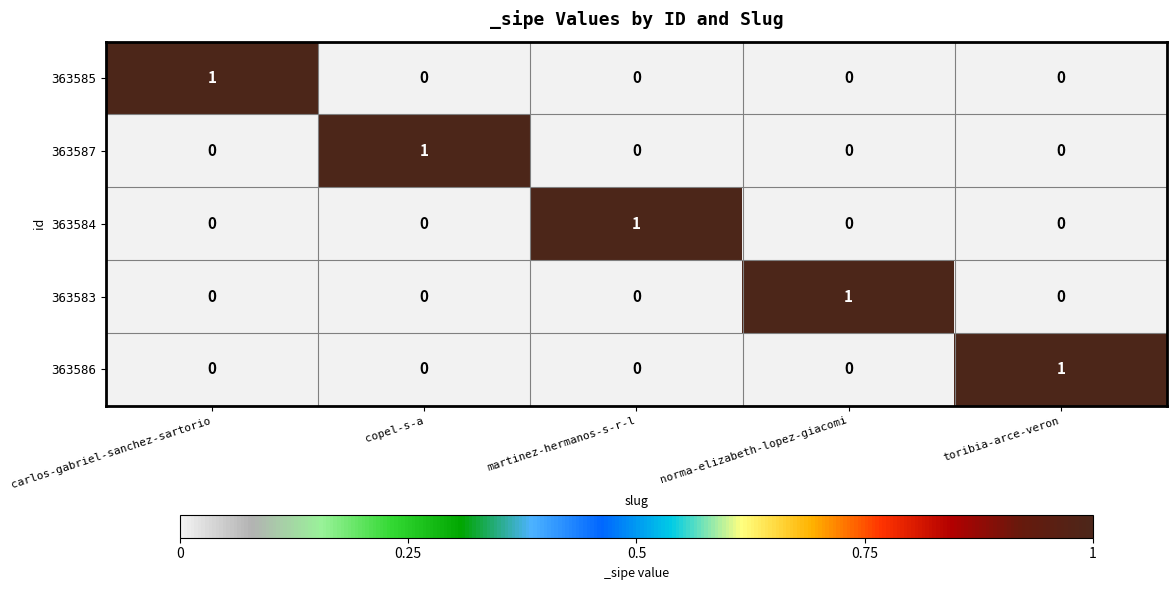

The 363586 series shows 2 at toribia-arce-veron. True or false?

False